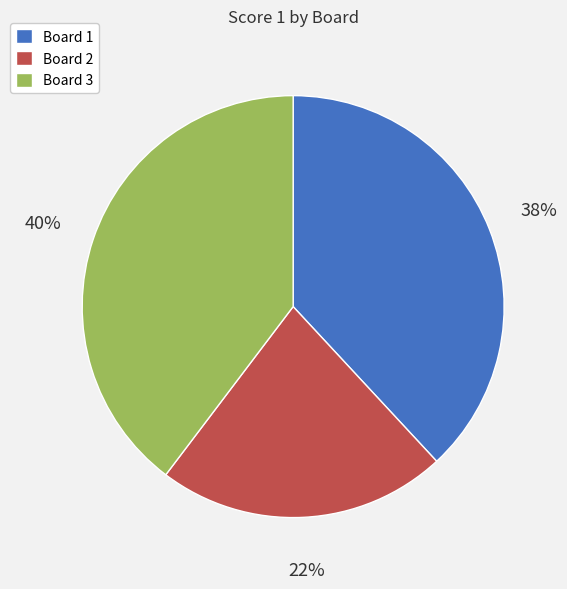

Does any single category account for the majority?

No